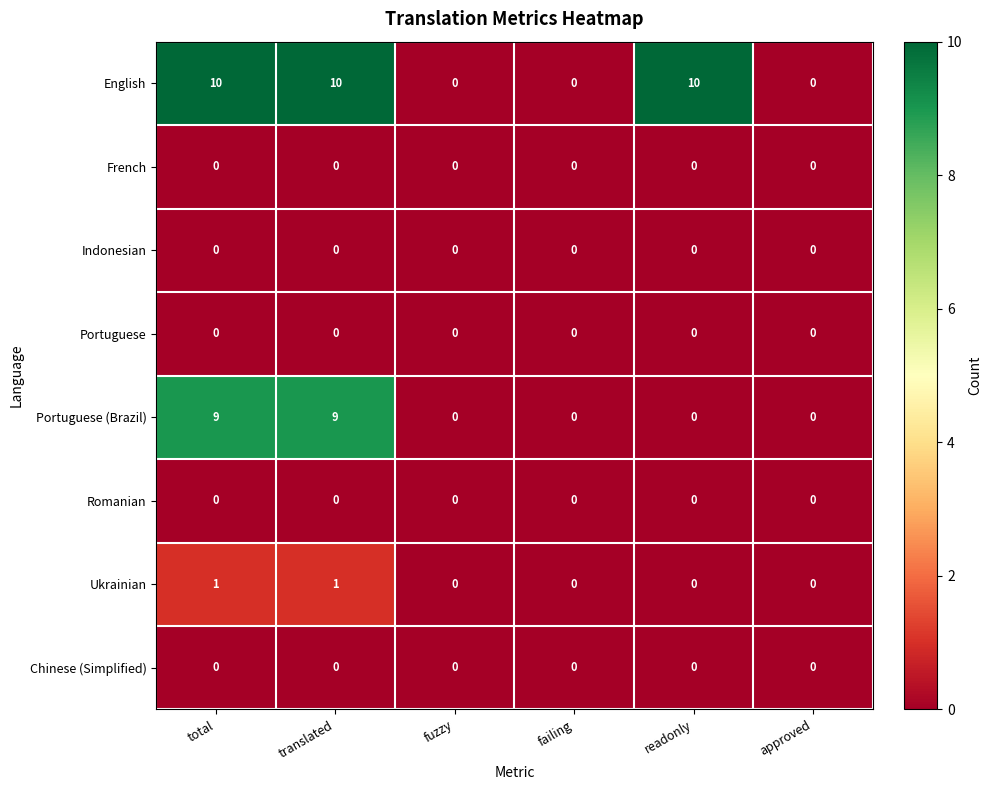

What is the sum of the English values at translated and failing?

10